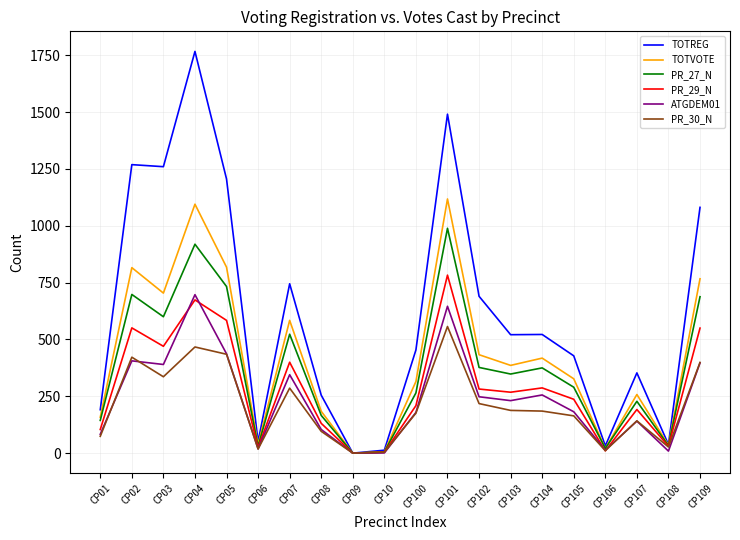

What is the difference between the TOTREG values at CP106 and CP02?

1237